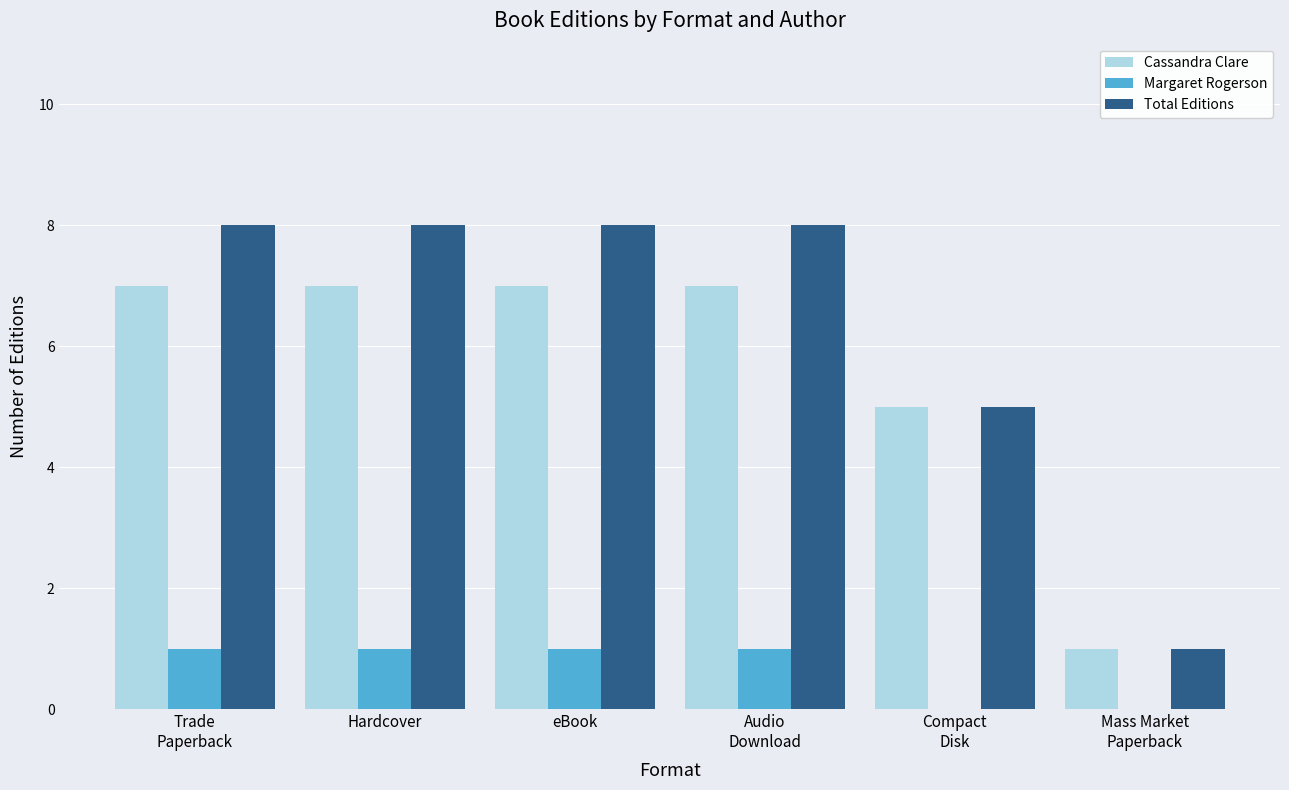

True or false: Total Editions has a value of 4 at Trade
Paperback.

False